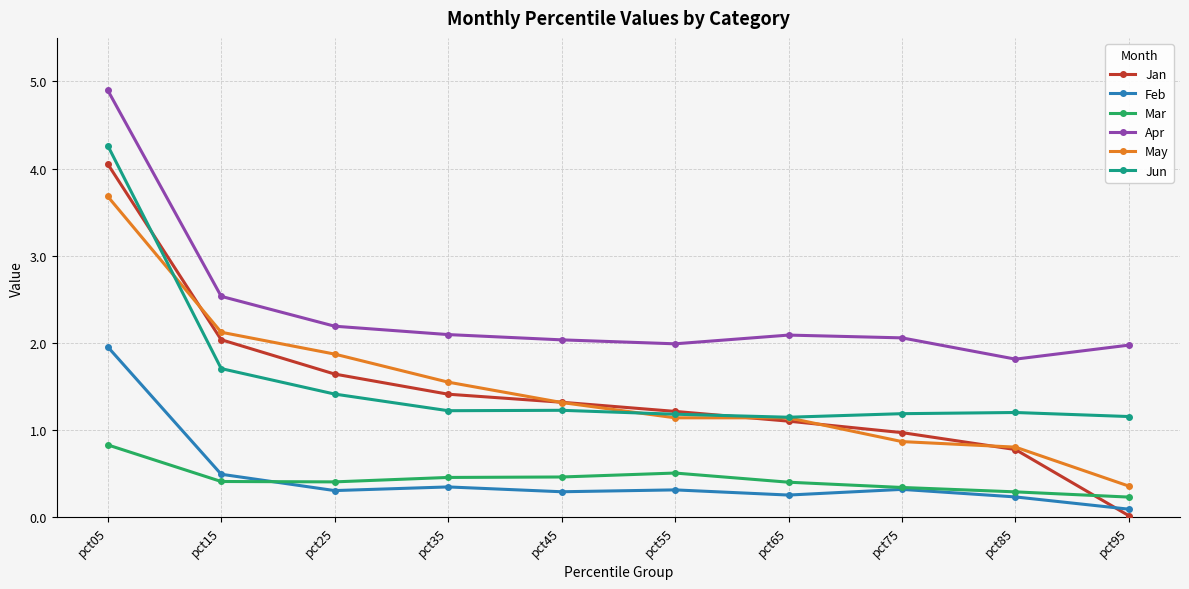

In Mar, how many points are lower than both neighbors (excluding endpoints)?

1